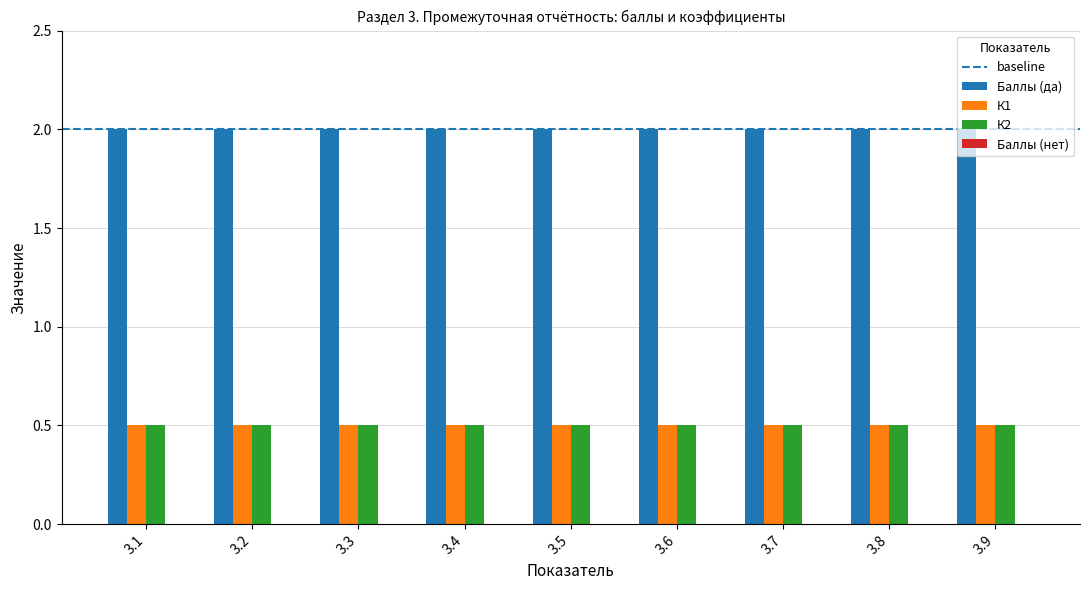

Is the value of Баллы (да) at 3.5 greater than the value of К1 at 3.9?

Yes